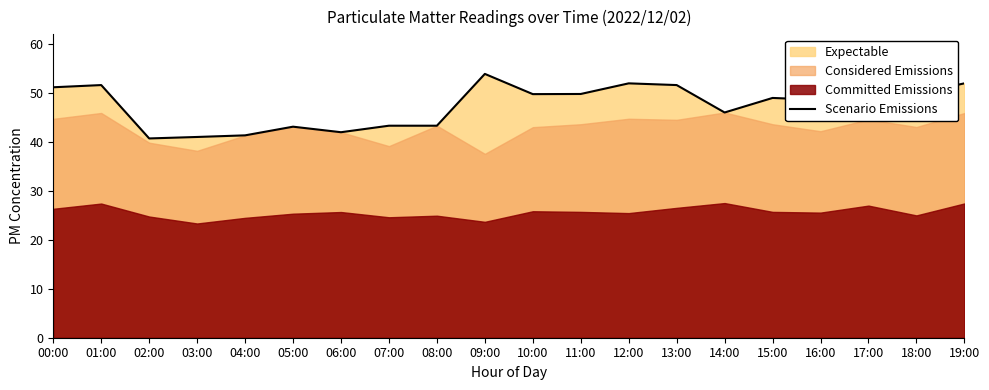

List the labels in order of value, smallest first.

02:00, 03:00, 04:00, 06:00, 05:00, 07:00, 08:00, 14:00, 16:00, 15:00, 10:00, 11:00, 18:00, 00:00, 01:00, 13:00, 12:00, 19:00, 17:00, 09:00